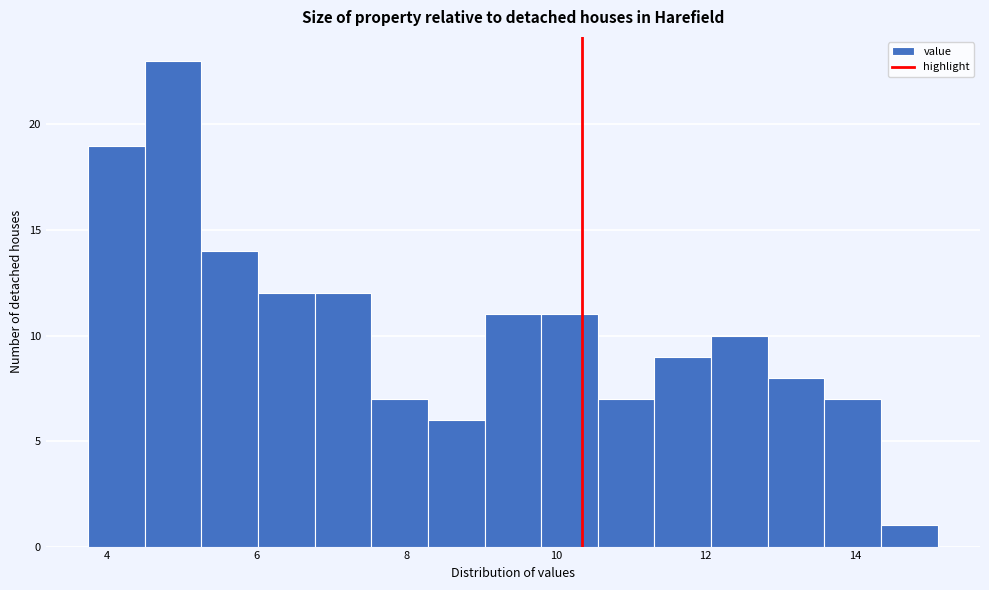

Around what value on the x-axis is the tallest bar? Give the approximate position of its centre, as read against the axis.

4.8